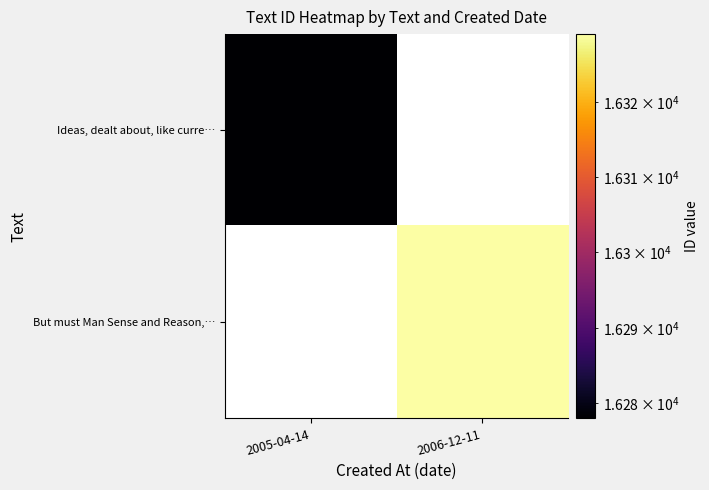

List the series in order of their peak value, lowest first.

Ideas, dealt about, like curre…, But must Man Sense and Reason,…